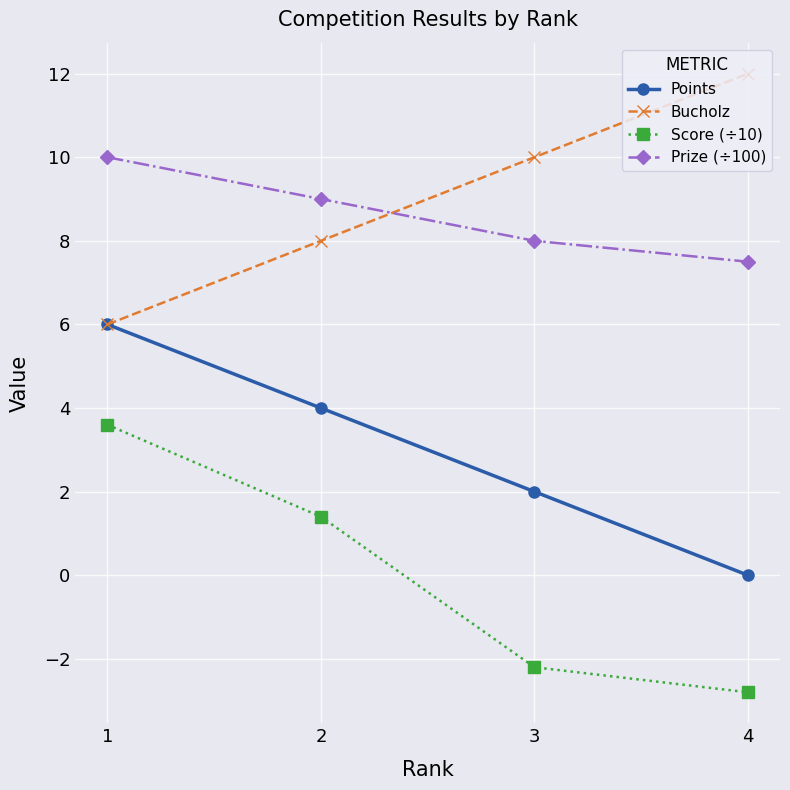

Which category has the highest value across all series?

4